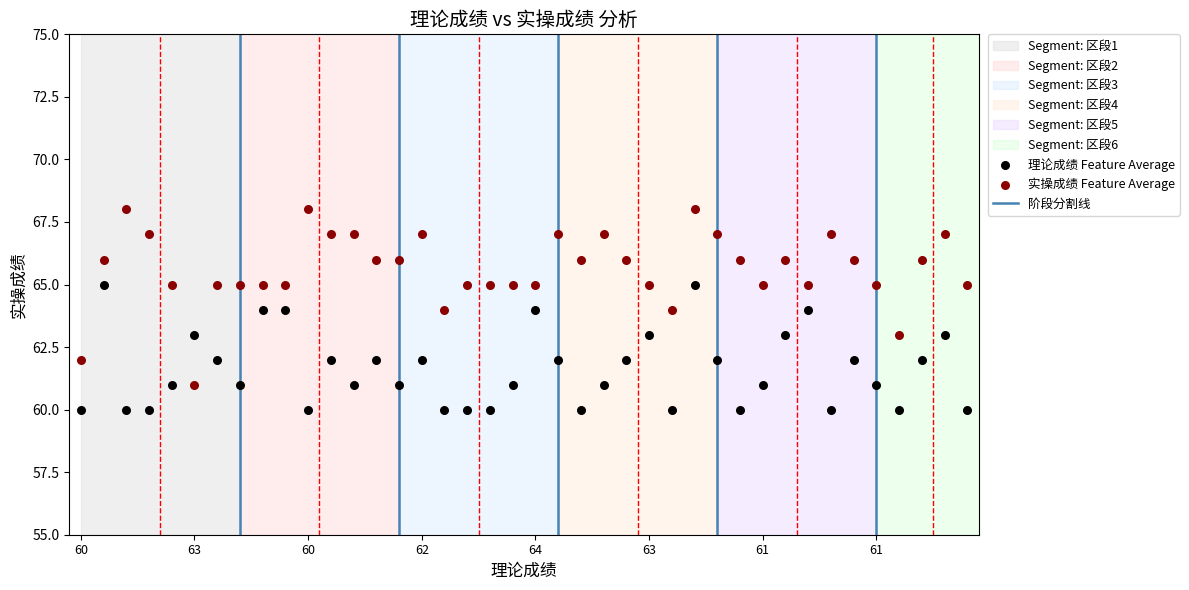

Which series contains the highest Y value?

实操成绩